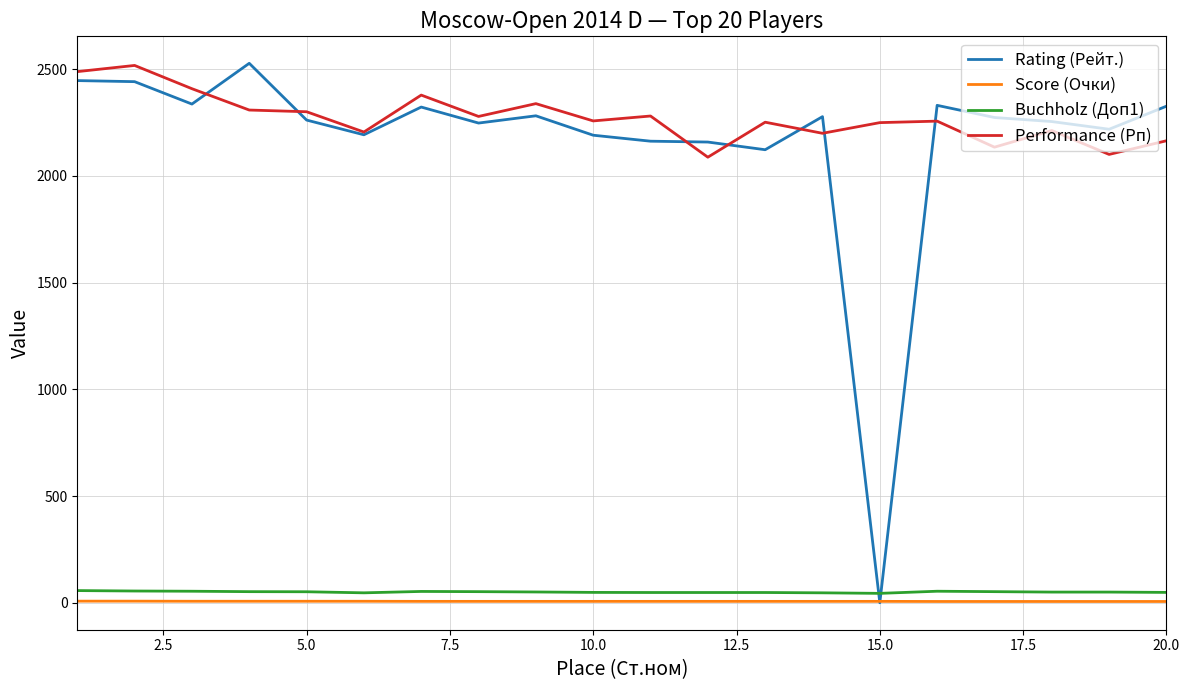

At how many categories does at least one series exceed 1034?

20